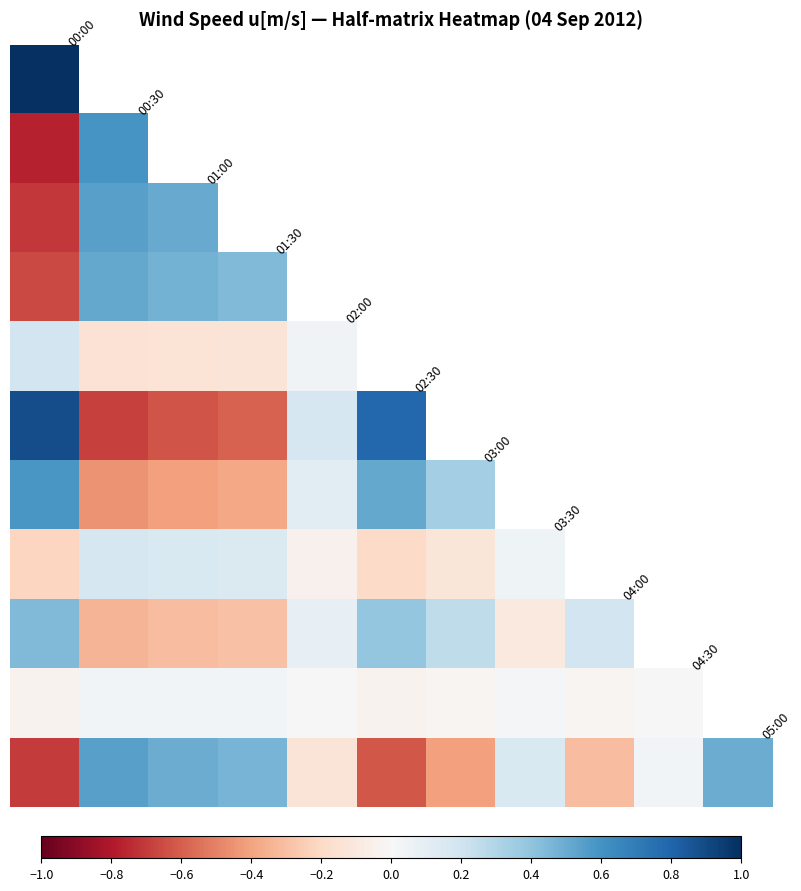

How many categories are shown in the chart?

11